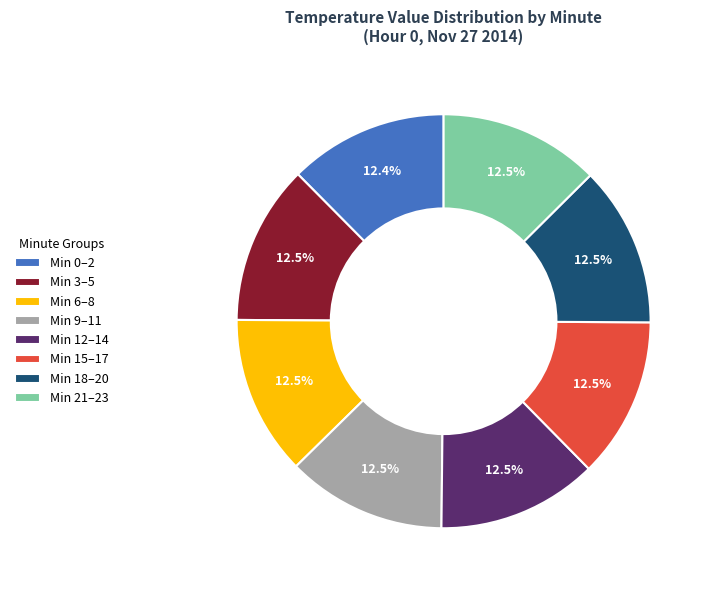

Combined, do Min 9–11 and Min 6–8 account for over 50%?

No